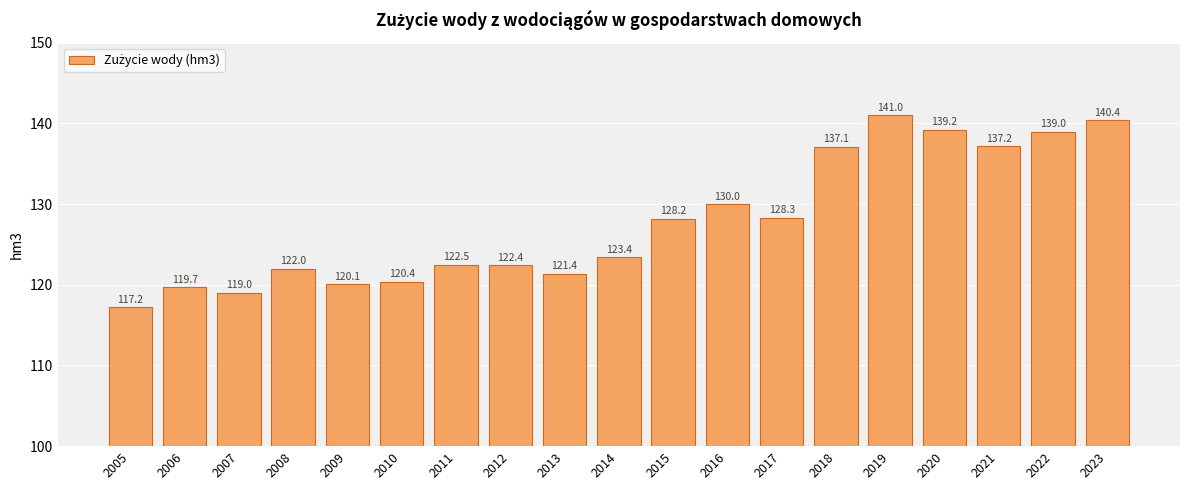

How many data points are above 123?

10